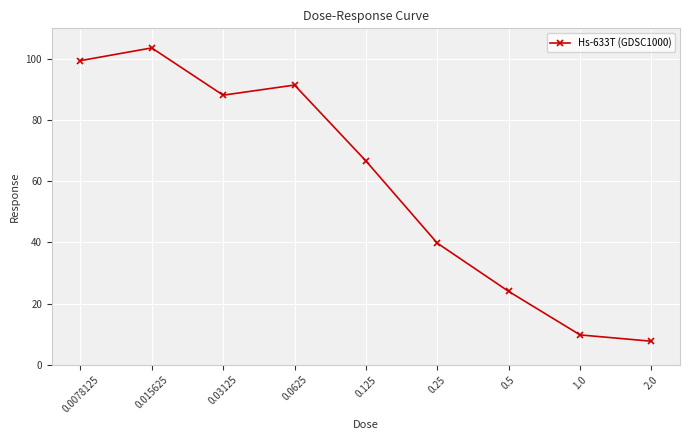

Which has a higher value, 0.0625 or 0.25?

0.0625